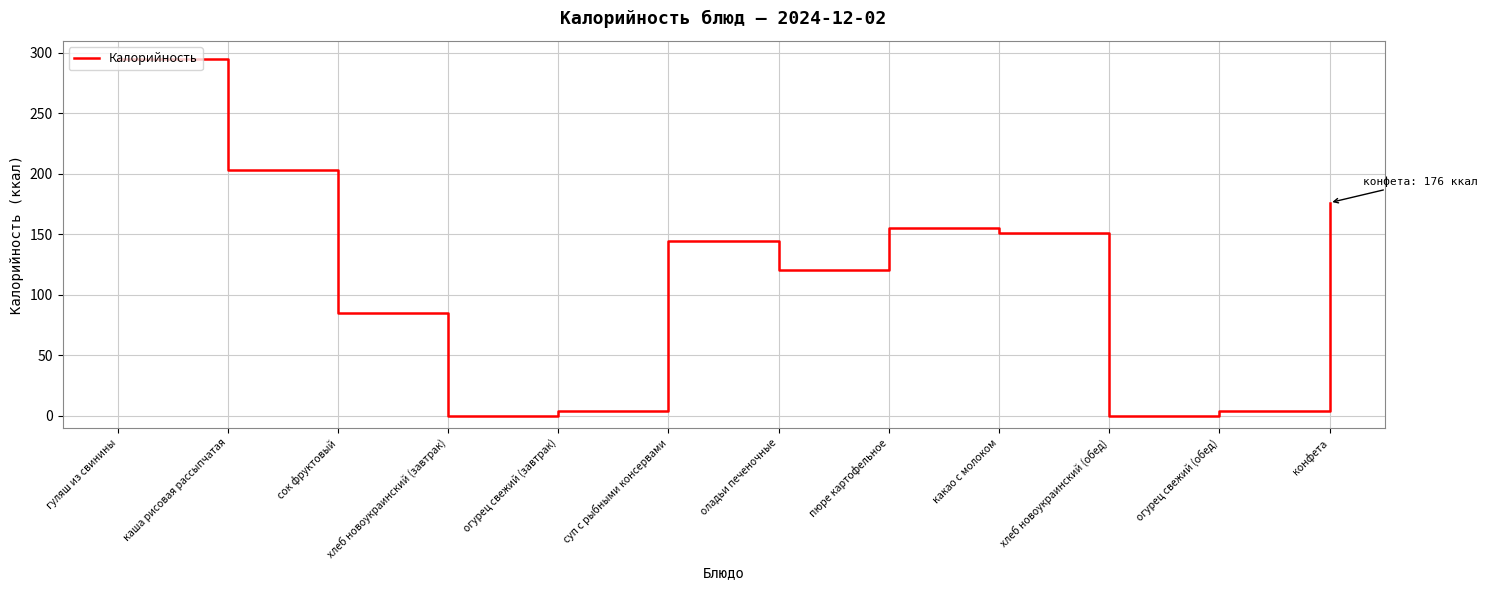

True or false: there are more than 0 points higher than both neighbors.

True